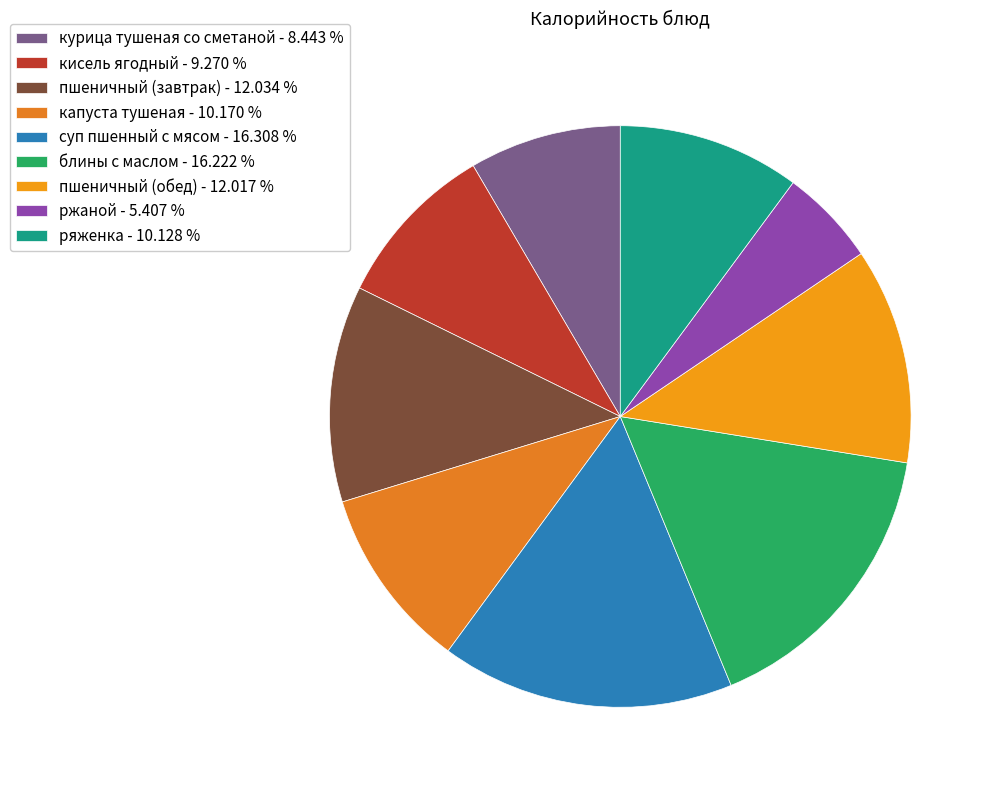

Does блины с маслом account for over 50% of the chart?

No